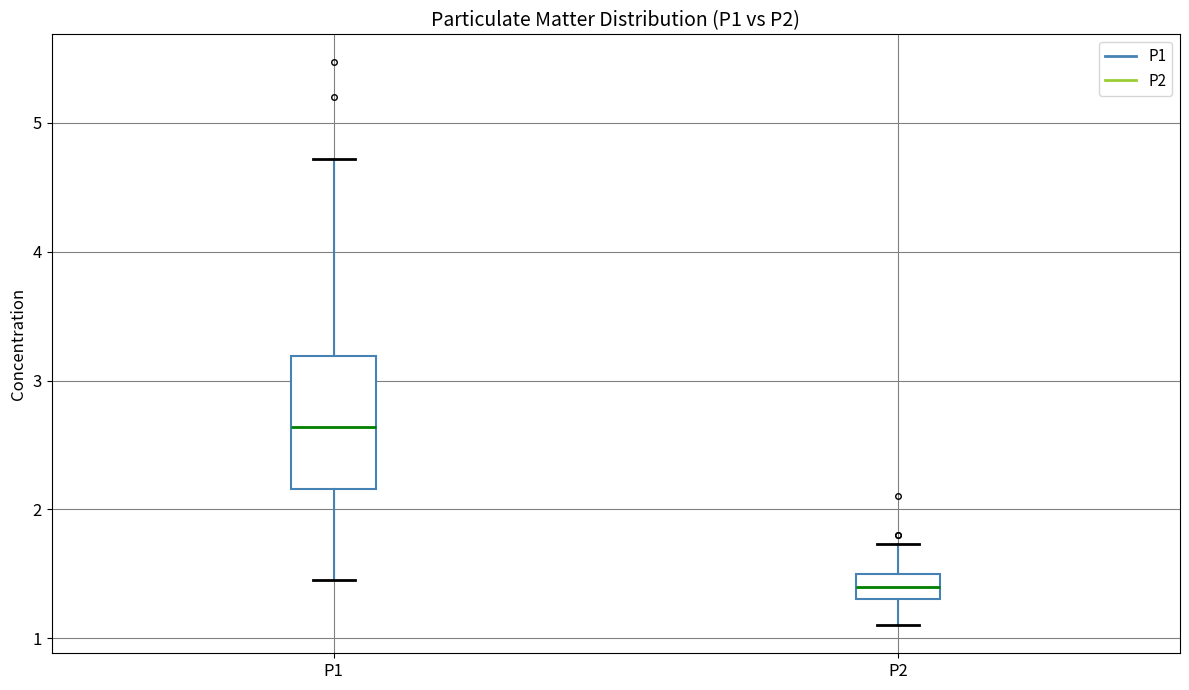

Reading left to right, transcribe this box plot: for each box, give where its median line is, the range the box spans, and where its two whiskers end, as read against the y-axis. The values are not printed on the chart, so give them approximately, as read against the axis.

P1: median 2.6, box 2.2 to 3.2, whiskers 1.5 to 4.7
P2: median 1.4, box 1.3 to 1.5, whiskers 1.1 to 1.7